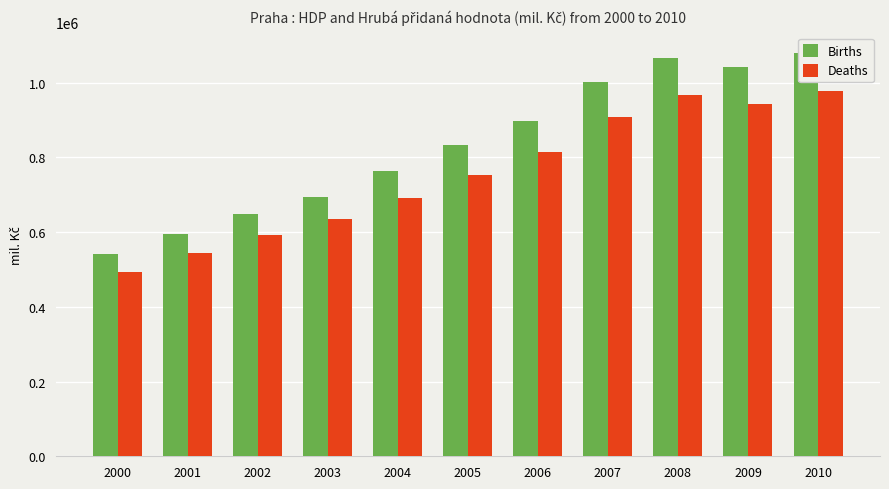

Rank the series by their average value, from highest to lowest.

Births, Deaths